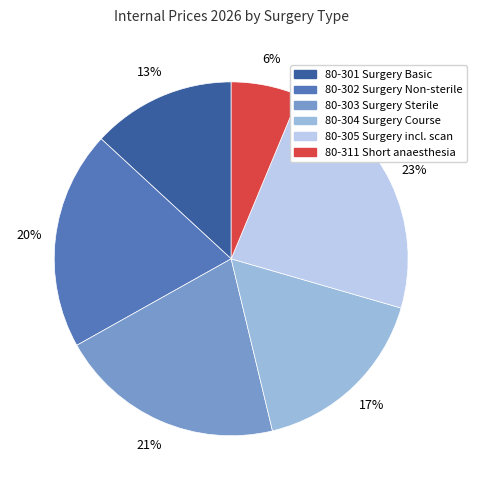

What is the largest slice in the pie chart?

80-305